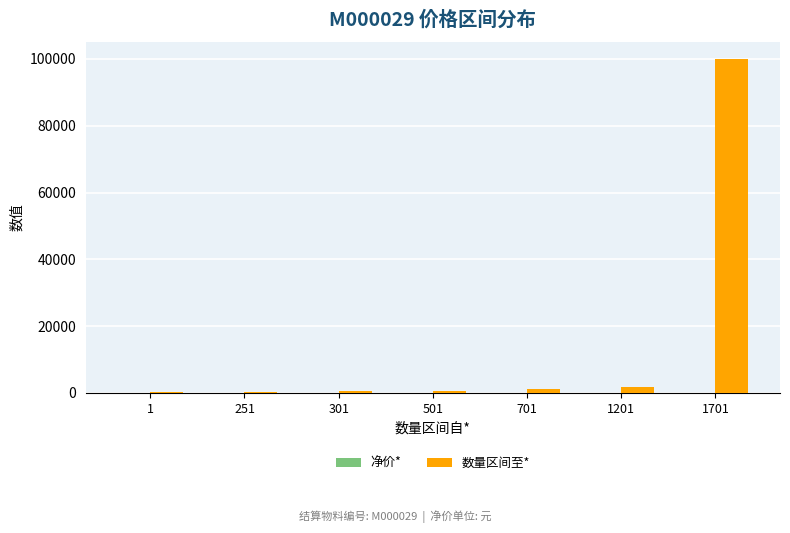

At which category is the sum across all series the highest?

1701